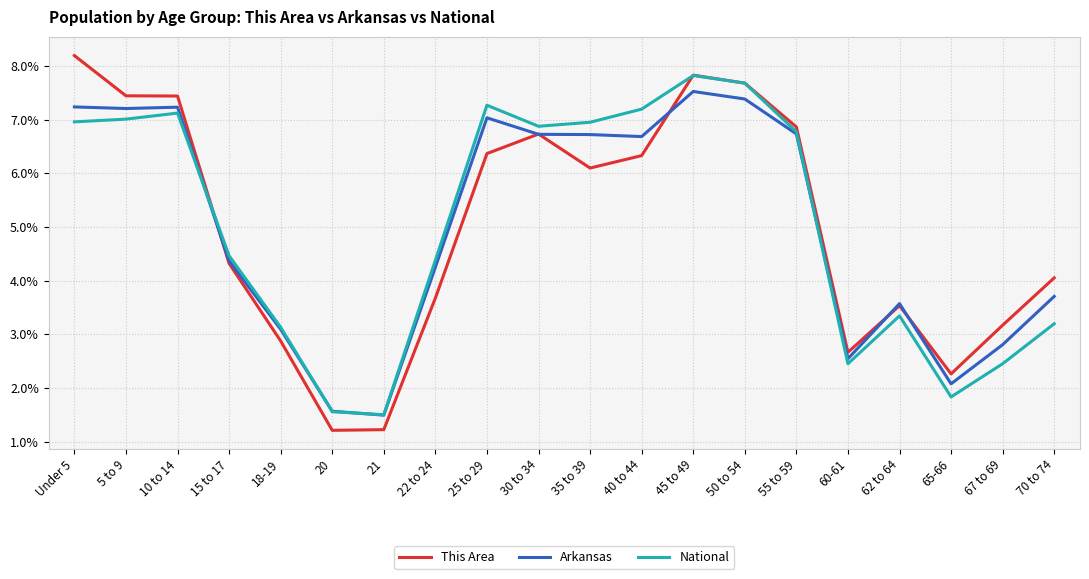

Is the value of This Area at 5 to 9 greater than the value of Arkansas at 21?

Yes